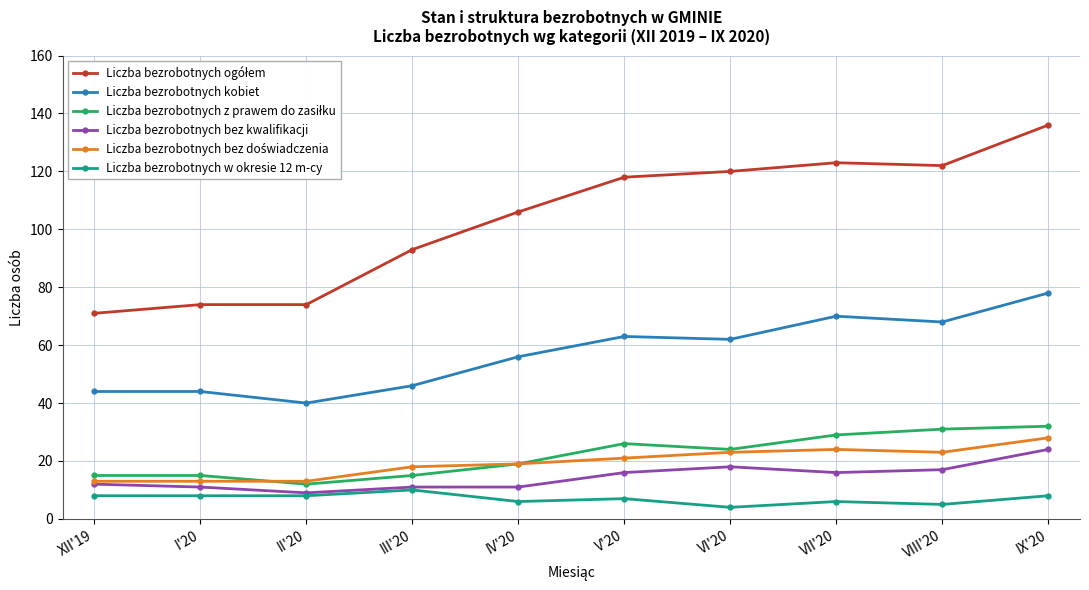

What is the label of the 1st point from the right?

IX'20